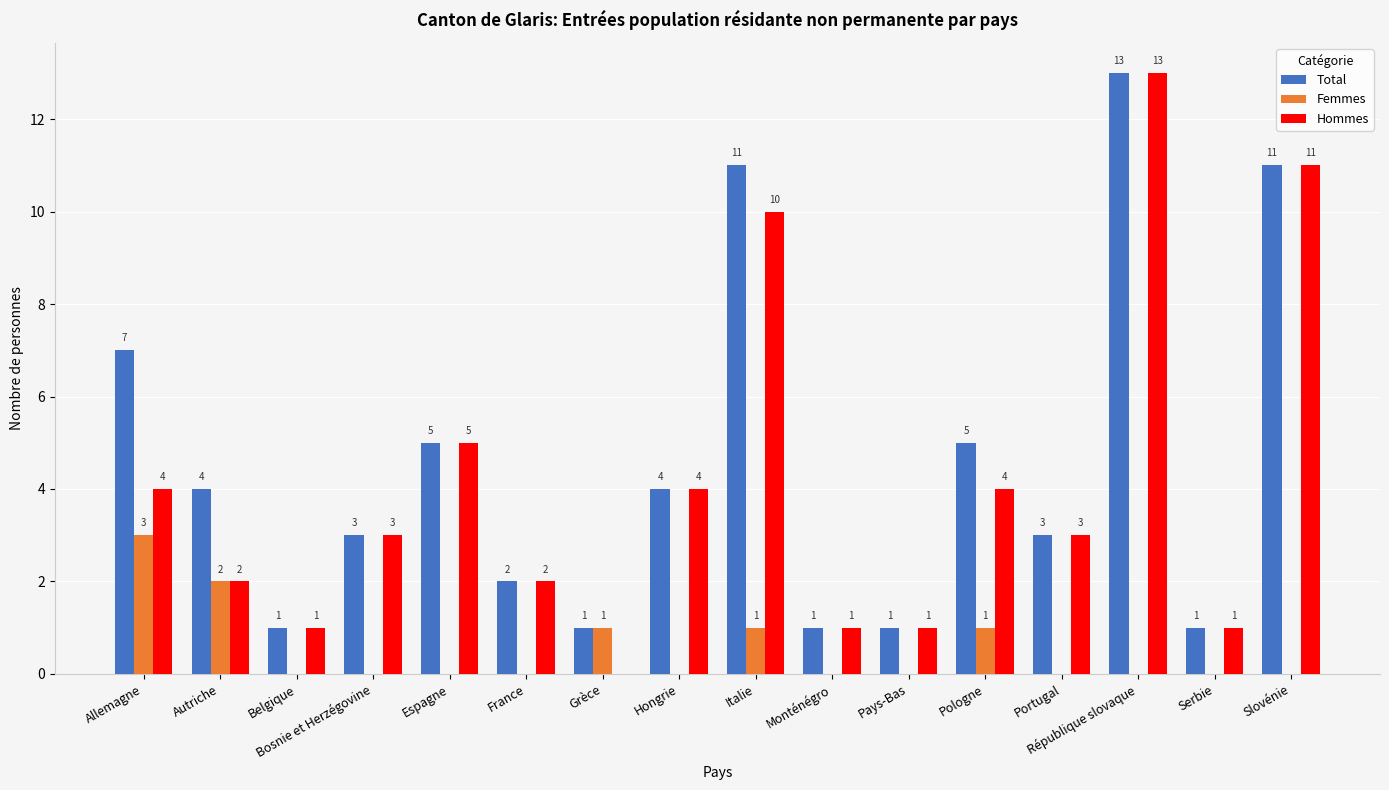

What is the sum of all Total values?

73